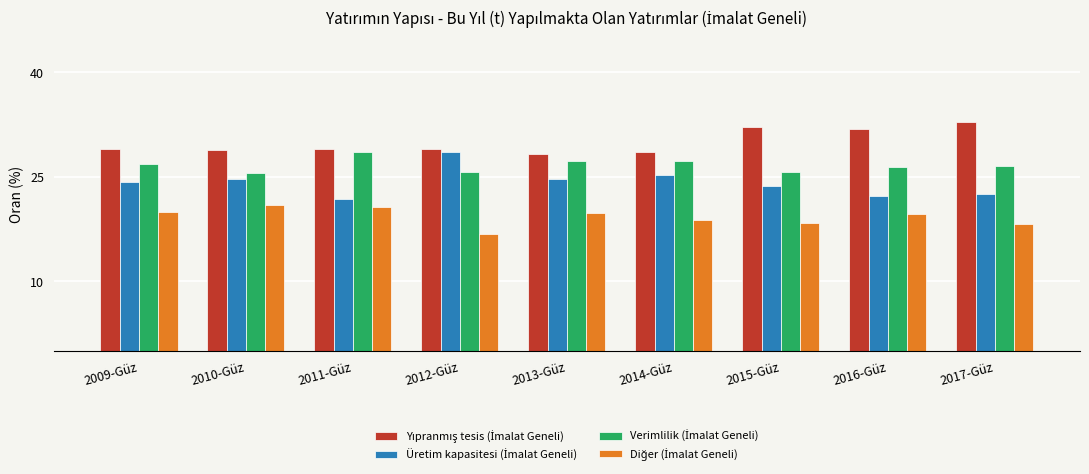

What is the total value across all series at 2014-Güz?

100.0